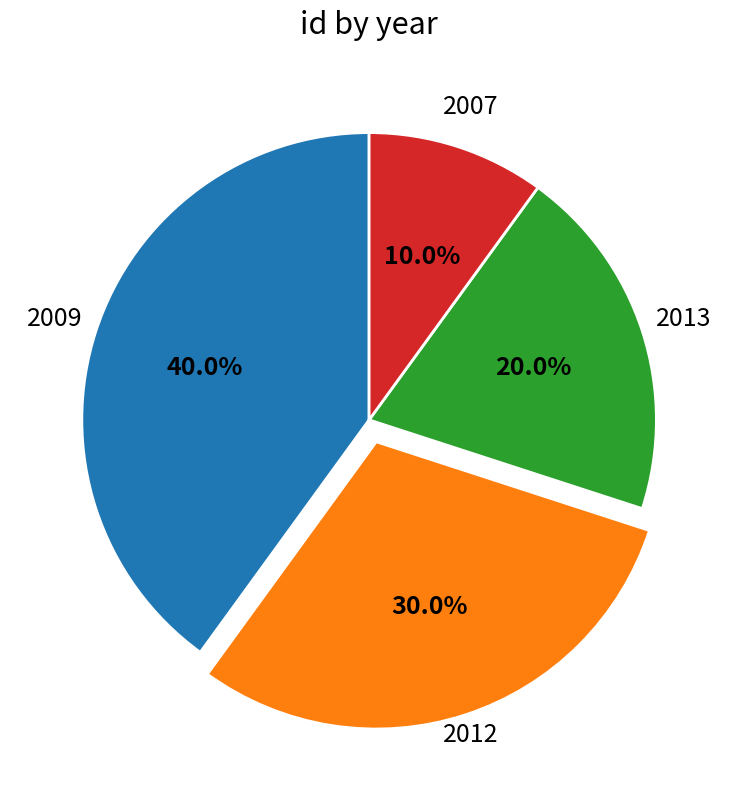

Does any single category account for the majority?

No